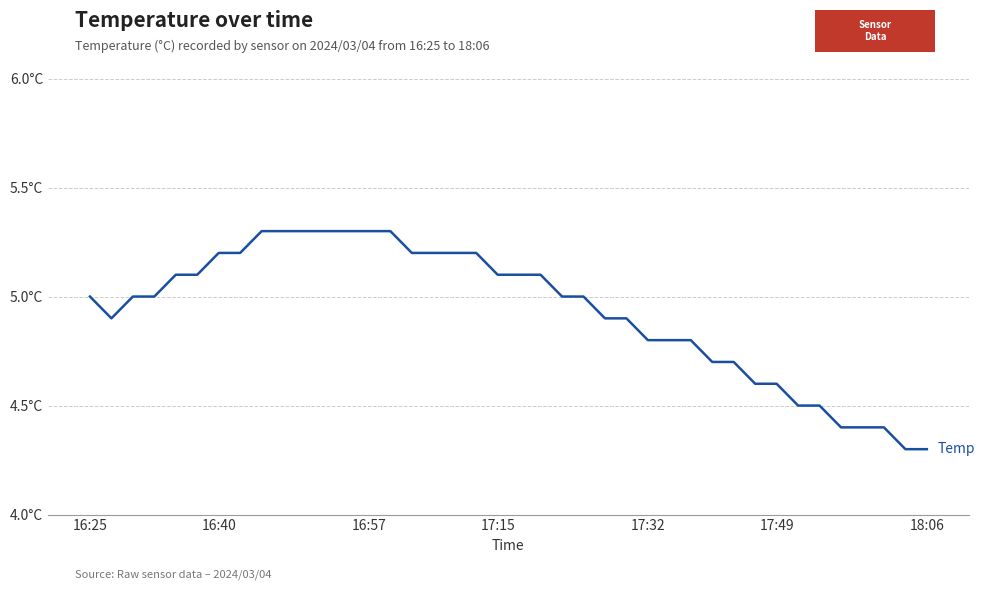

Does the chart have visible grid lines?

Yes